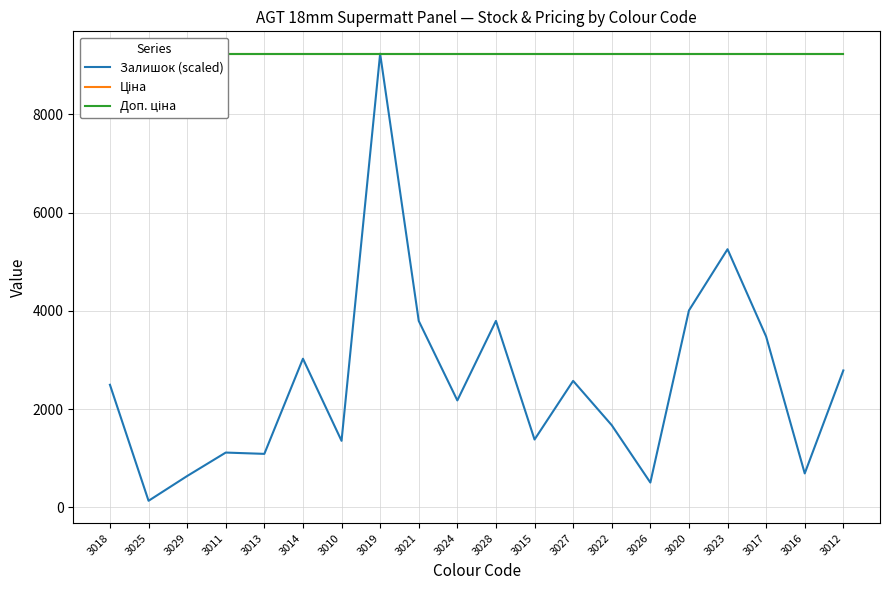

Between 3013 and 3016, which series saw the biggest shift?

Залишок (scaled)